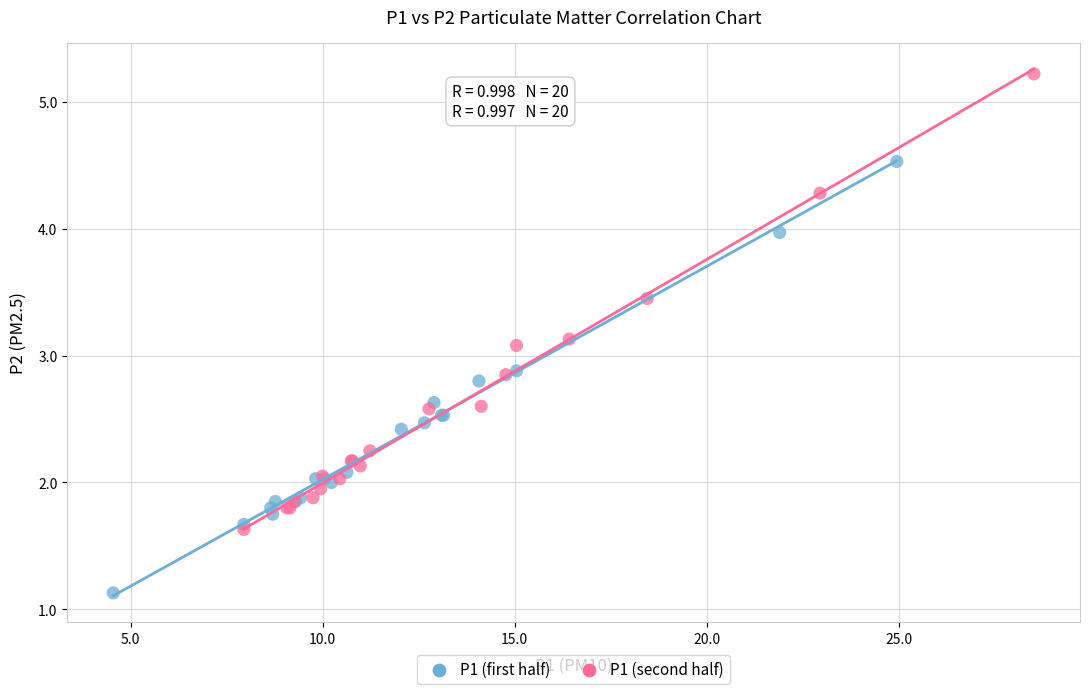

Which series contains the highest Y value?

P1 (second half)